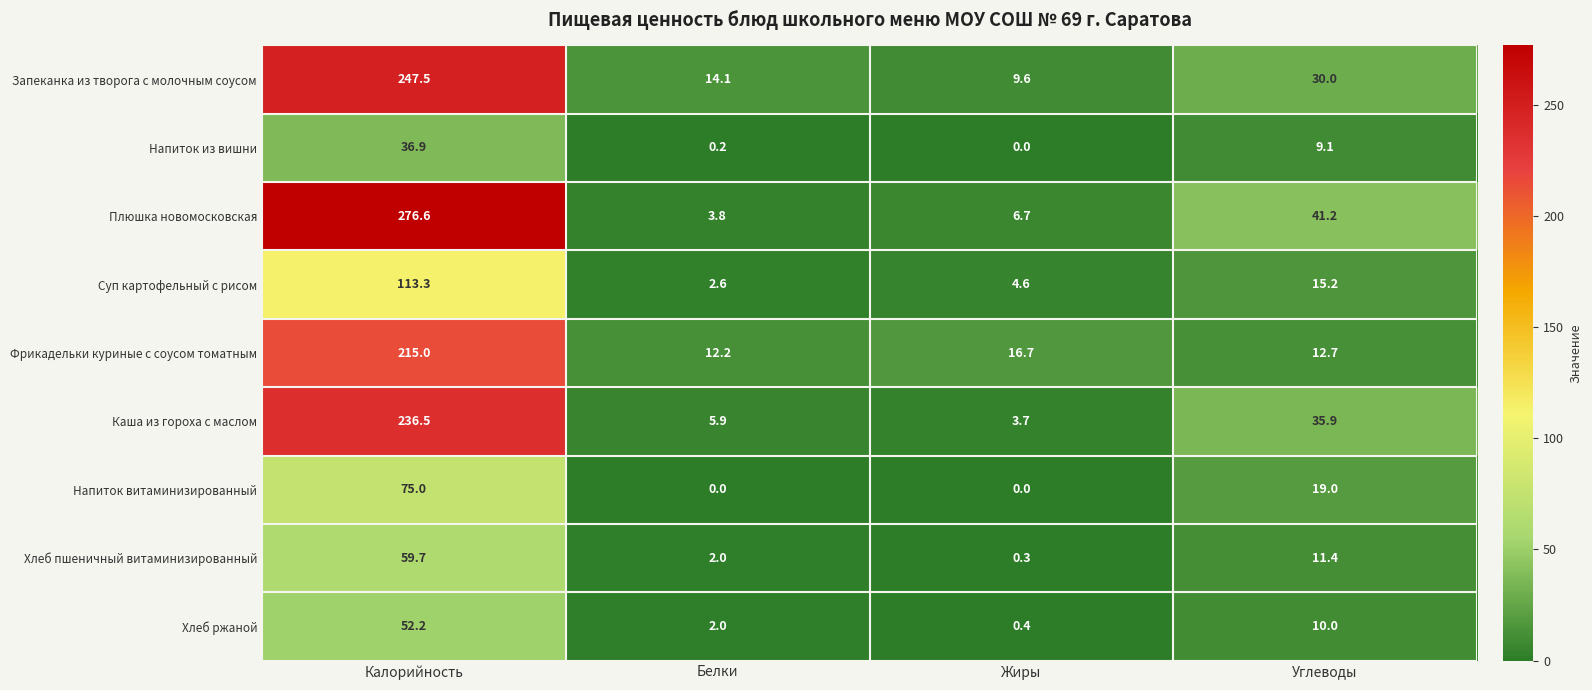

True or false: Фрикадельки куриные с соусом томатным has a value of 22.0 at Жиры.

False